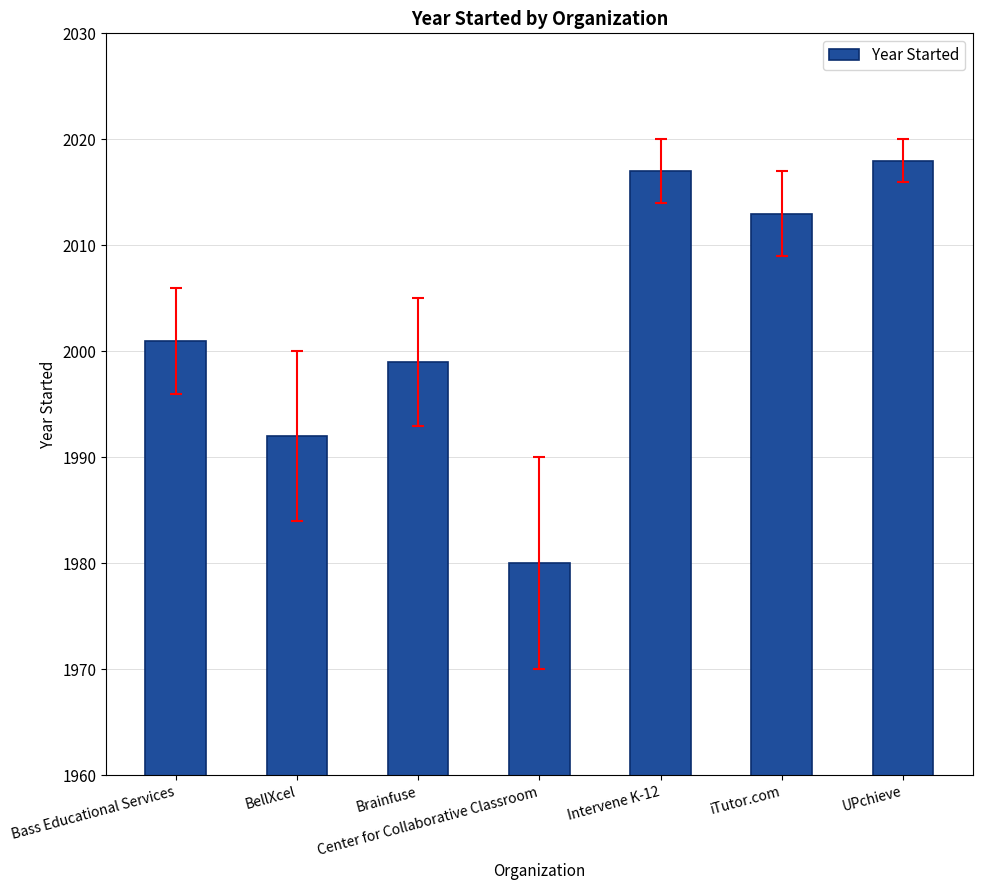

Are the bars horizontal?

No